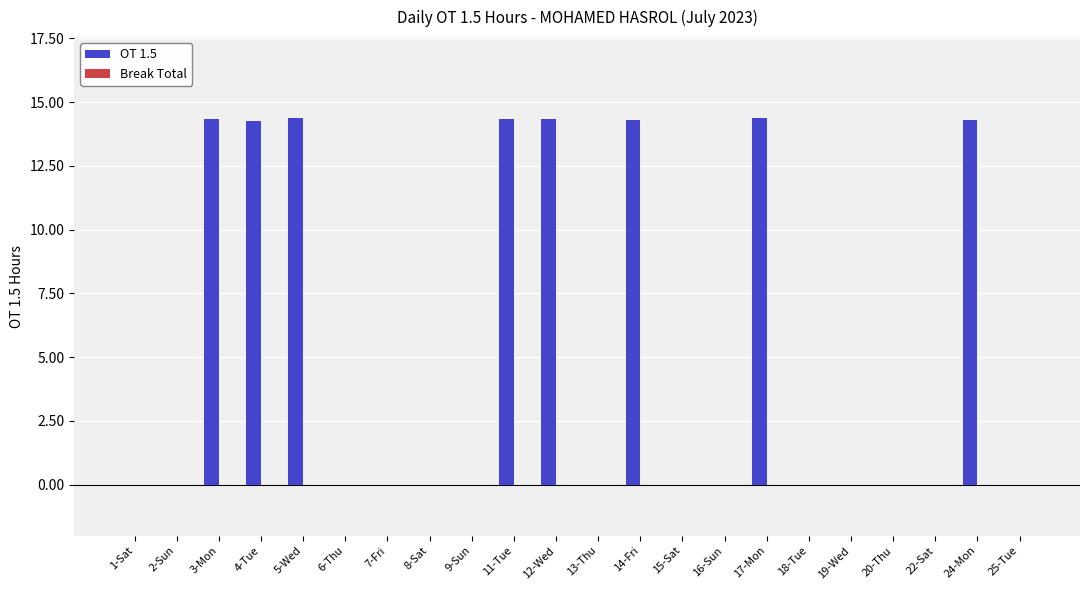

Which has a higher value, 18-Tue or 5-Wed?

5-Wed